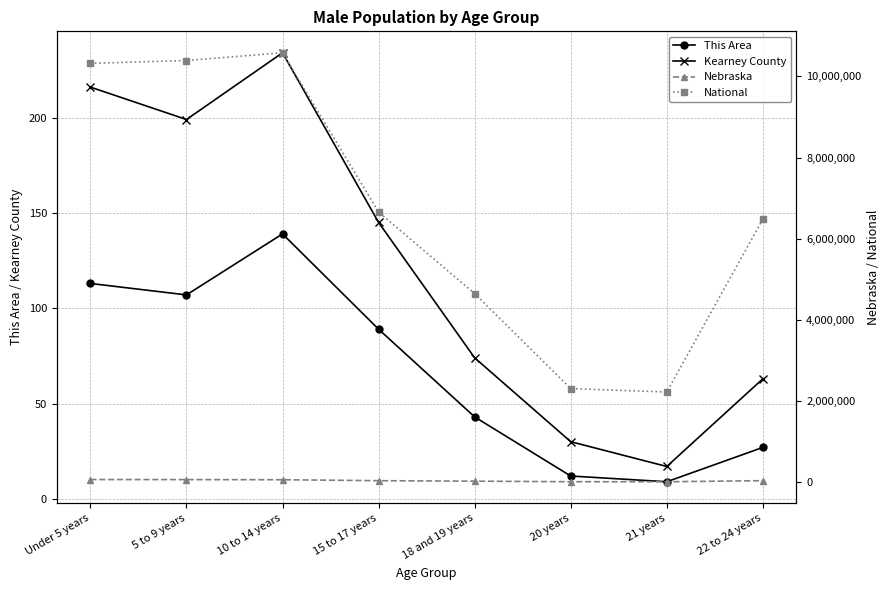

Which series has the largest total across all categories?

National